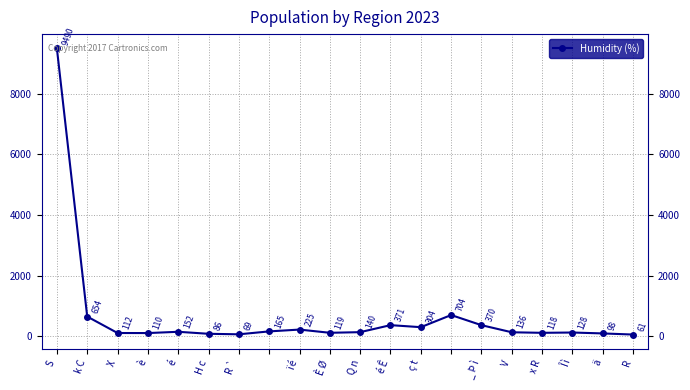

How many interior local peaks (higher than both neighbors) does the data have?

5